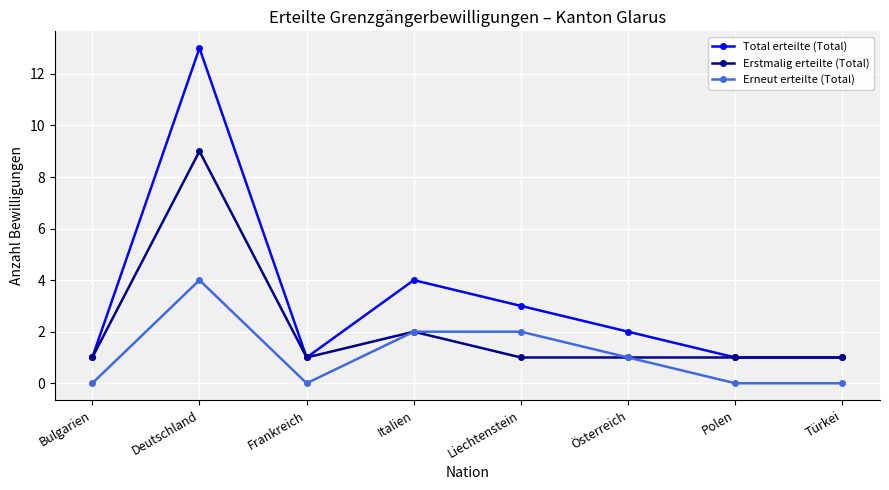

Reading left to right, transcribe all the data shown in this chart.

Total erteilte (Total): 1	13	1	4	3	2	1	1
Erstmalig erteilte (Total): 1	9	1	2	1	1	1	1
Erneut erteilte (Total): 0	4	0	2	2	1	0	0